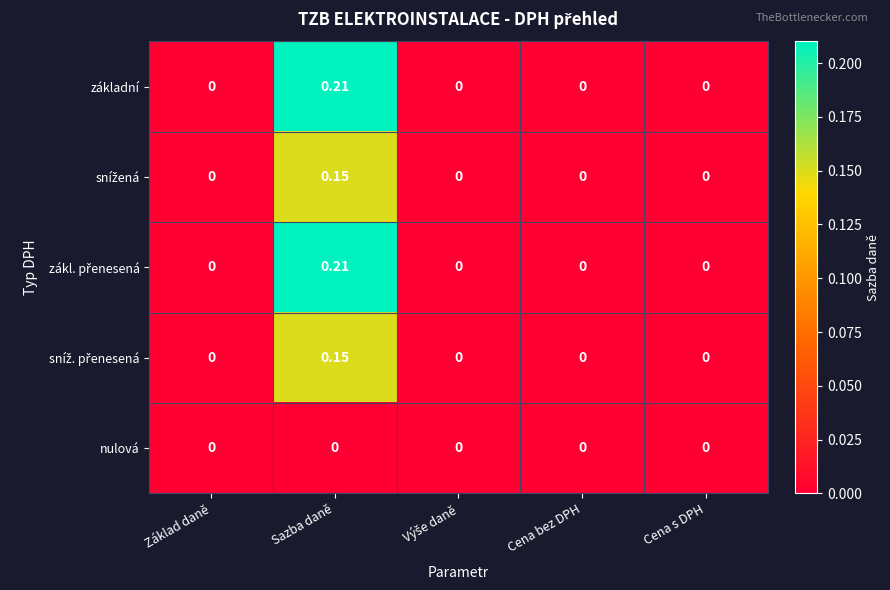

At which category is the sum across all series the highest?

Sazba daně